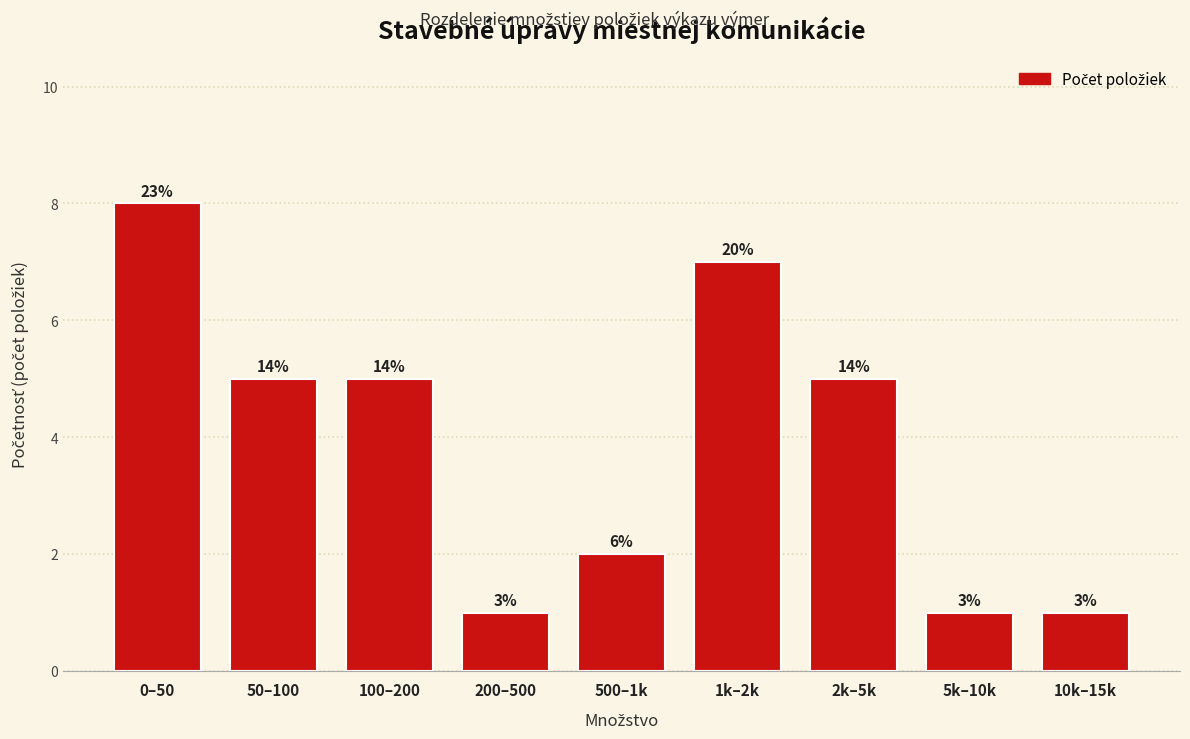

How many bars are there in total?

9